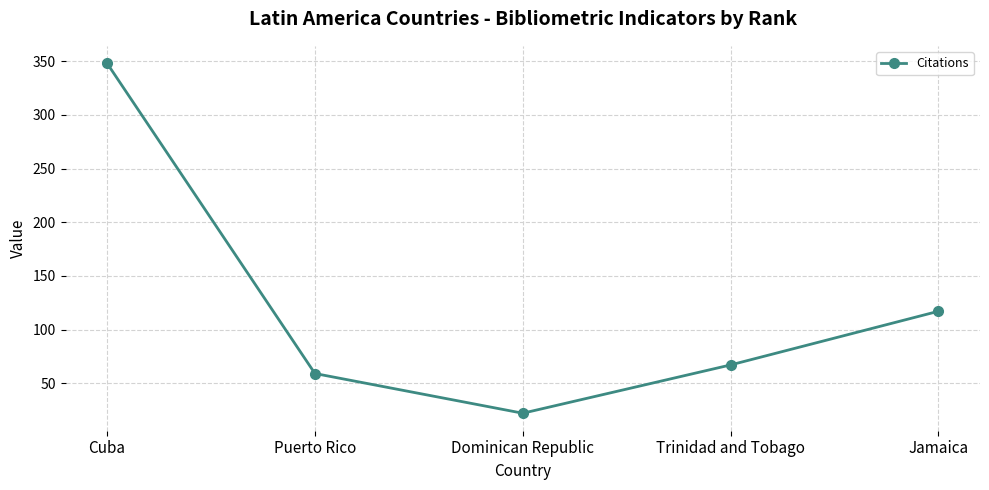

What is the difference between the maximum and second lowest values?

289